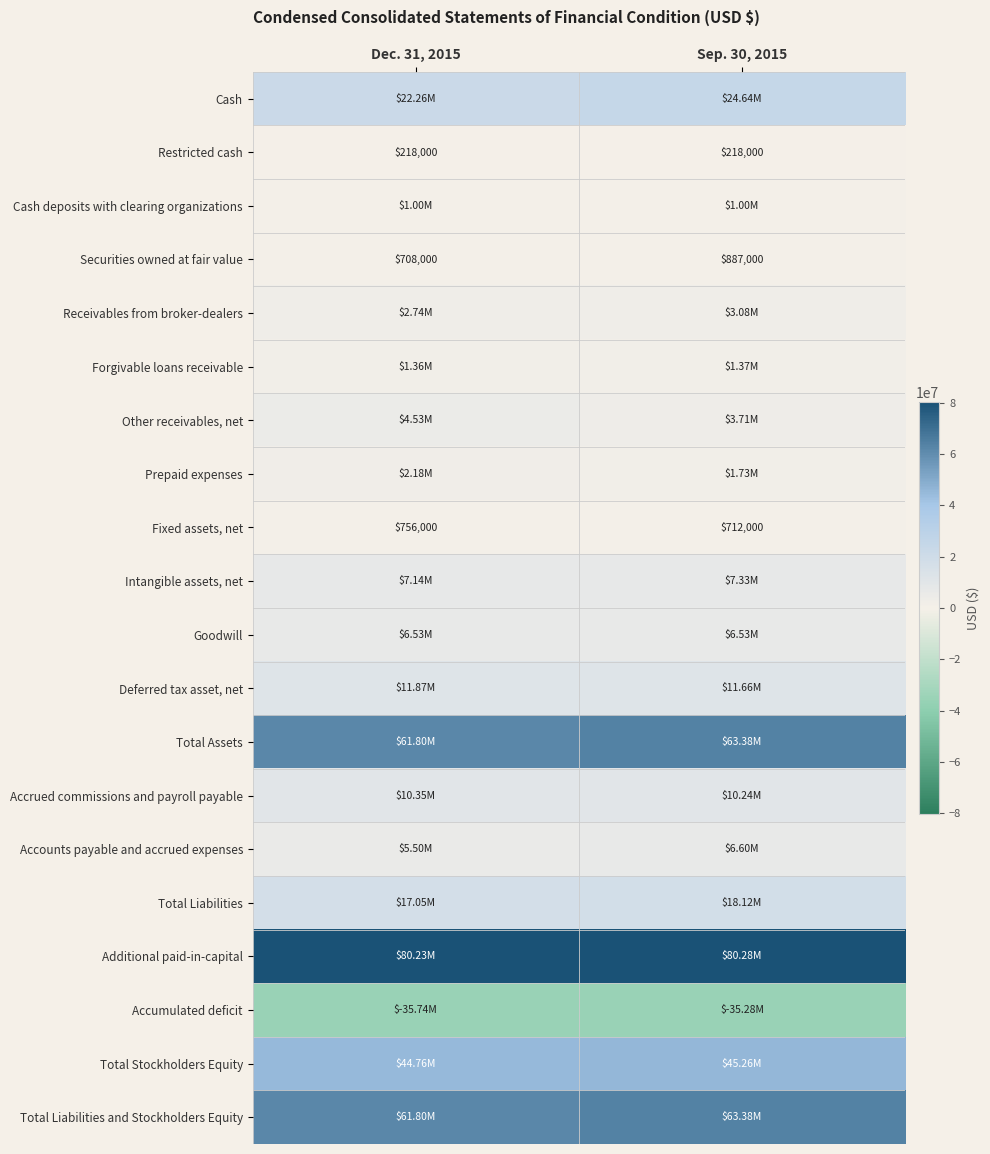

What is the difference between the Accrued commissions and payroll payable values at Dec. 31, 2015 and Sep. 30, 2015?

102000